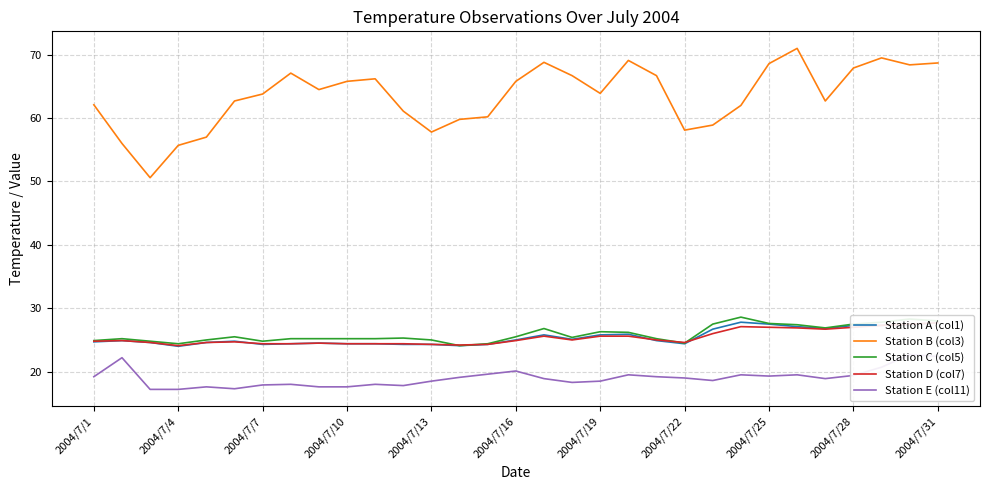

The Station A (col1) series shows 27.3 at 2004/7/28. True or false?

True